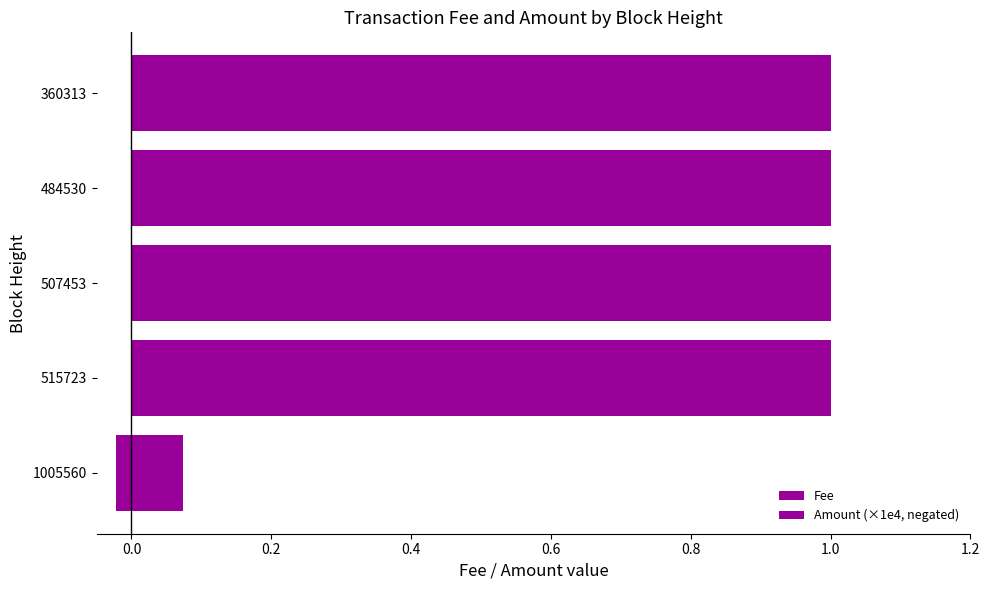

List the series in order of their peak value, lowest first.

Amount (×1e4, negated), Fee